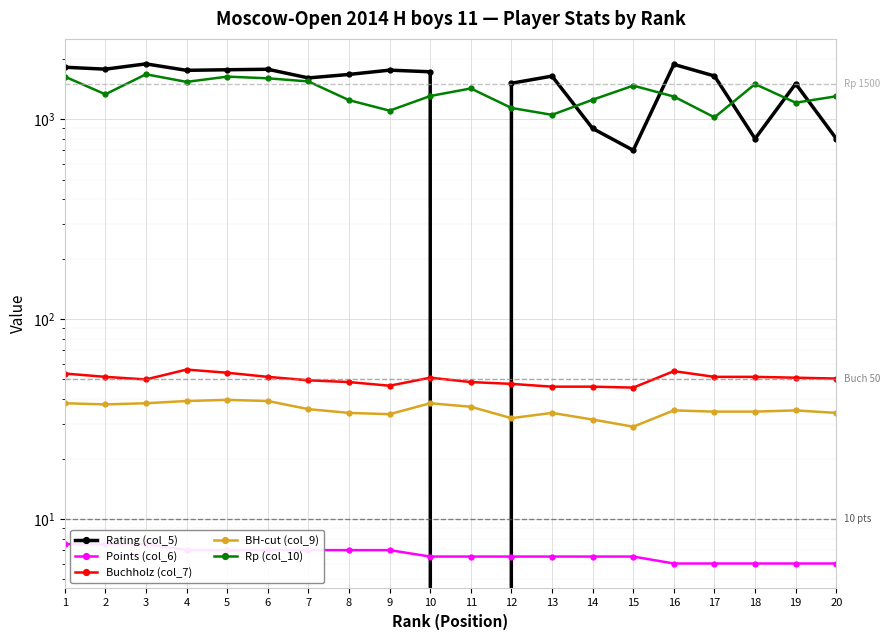

What is the sum of all Buchholz (col_7) values?

1005.0